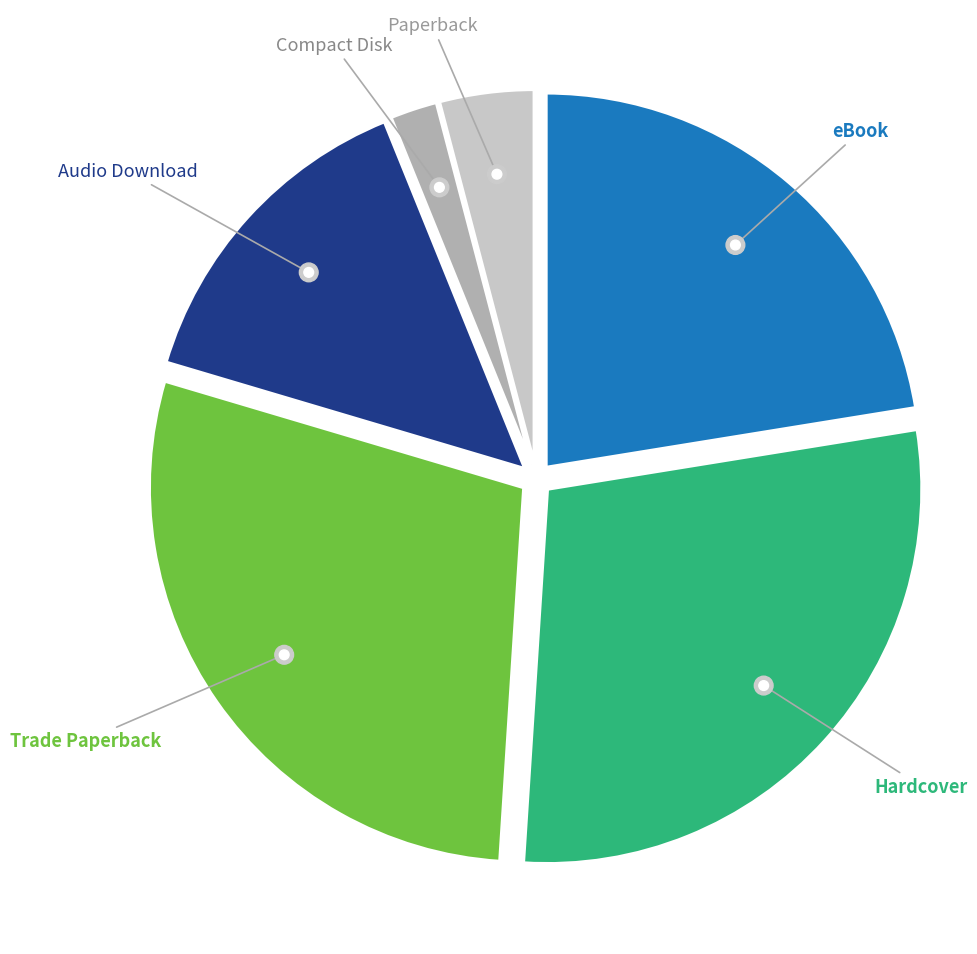

Which slice is the smallest?

Compact Disk